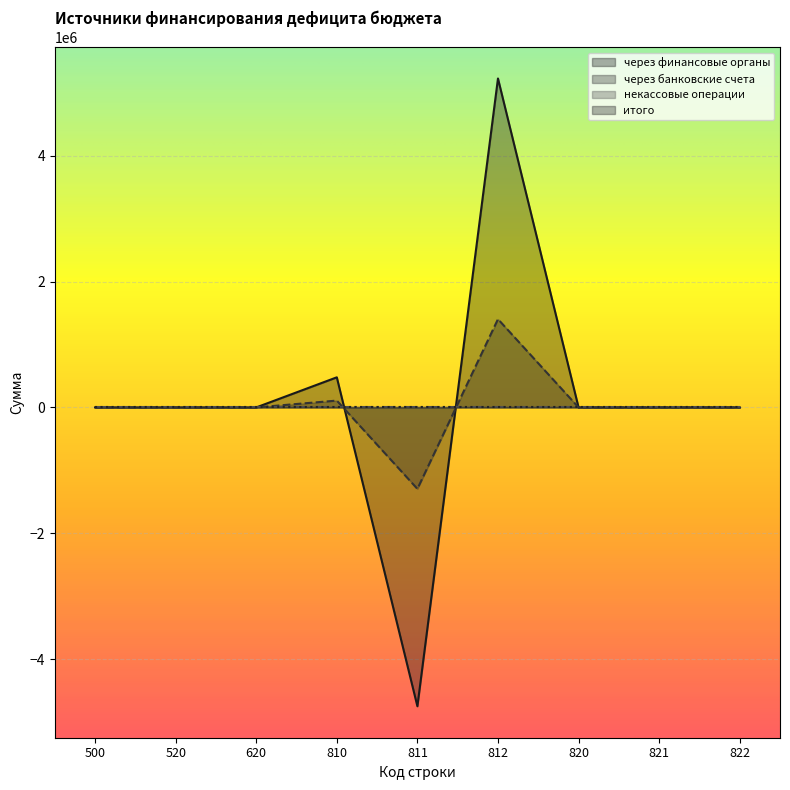

Which series has the largest range (max minus min)?

через финансовые органы